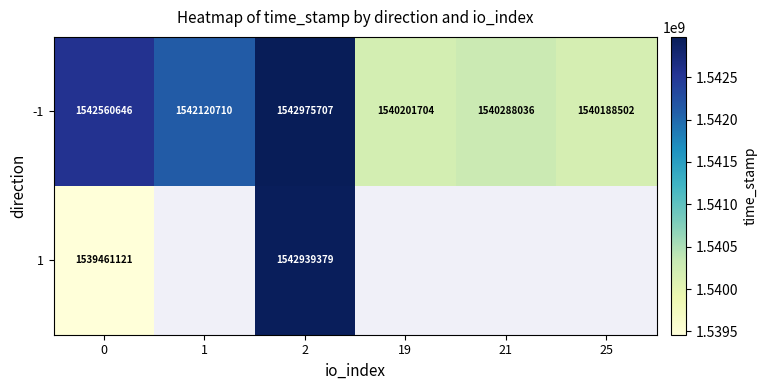

Is it true that -1 equals 2436339025 at 21?

False